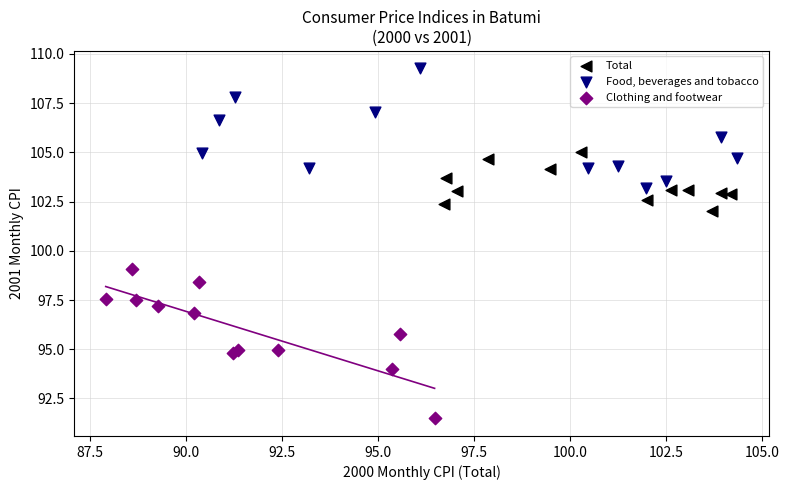

Which series has the widest spread of Y values?

Clothing and footwear